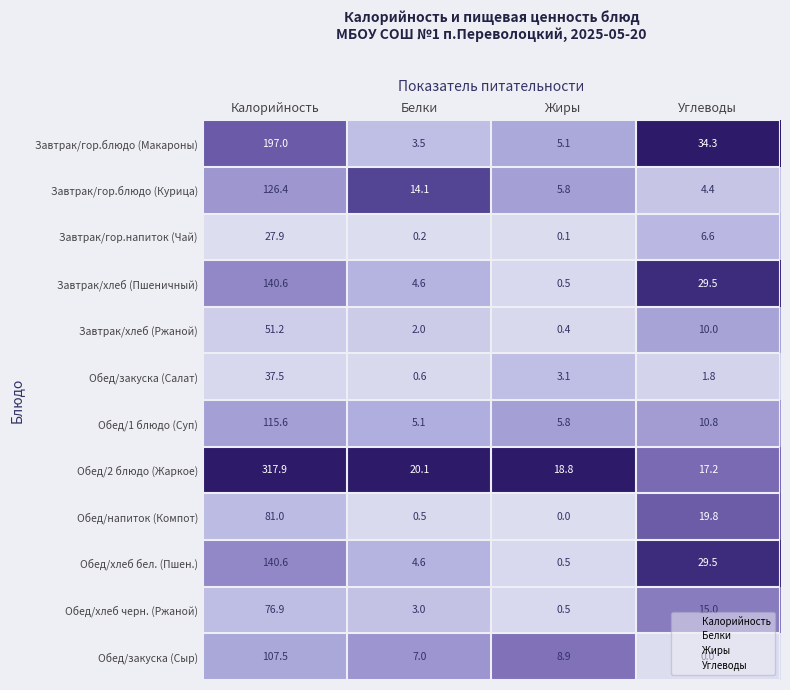

At how many categories does at least one series exceed 0?

4